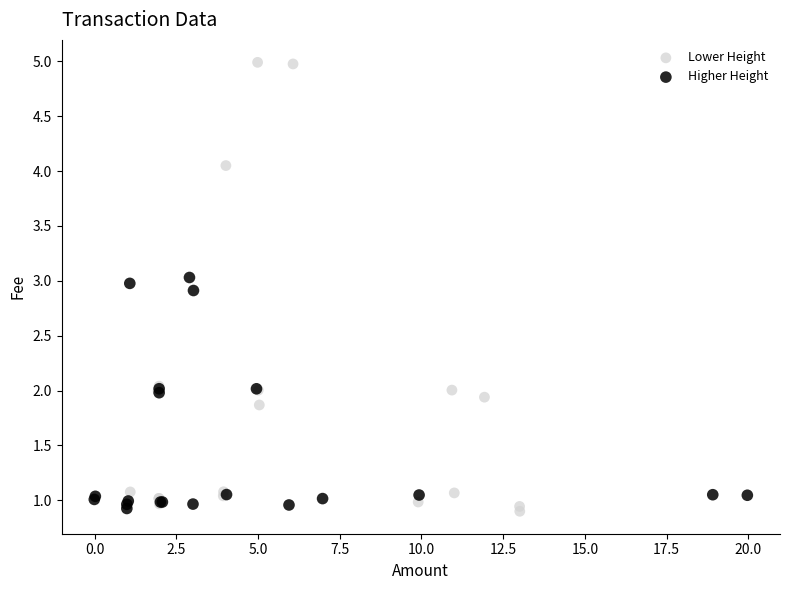

Which series contains the highest Y value?

Lower Height